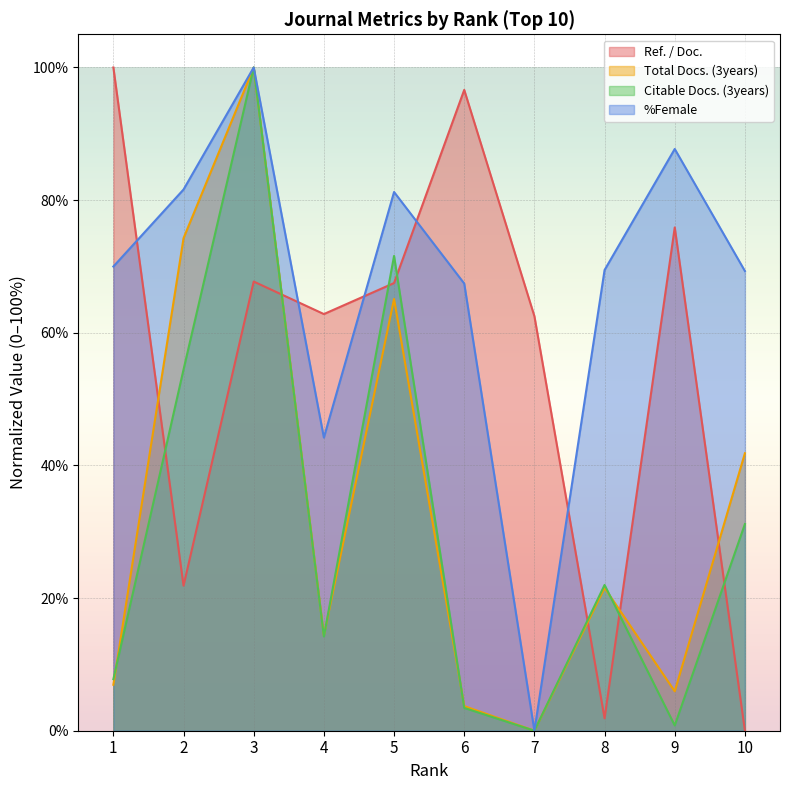

At which label does %Female first exceed 69?

1